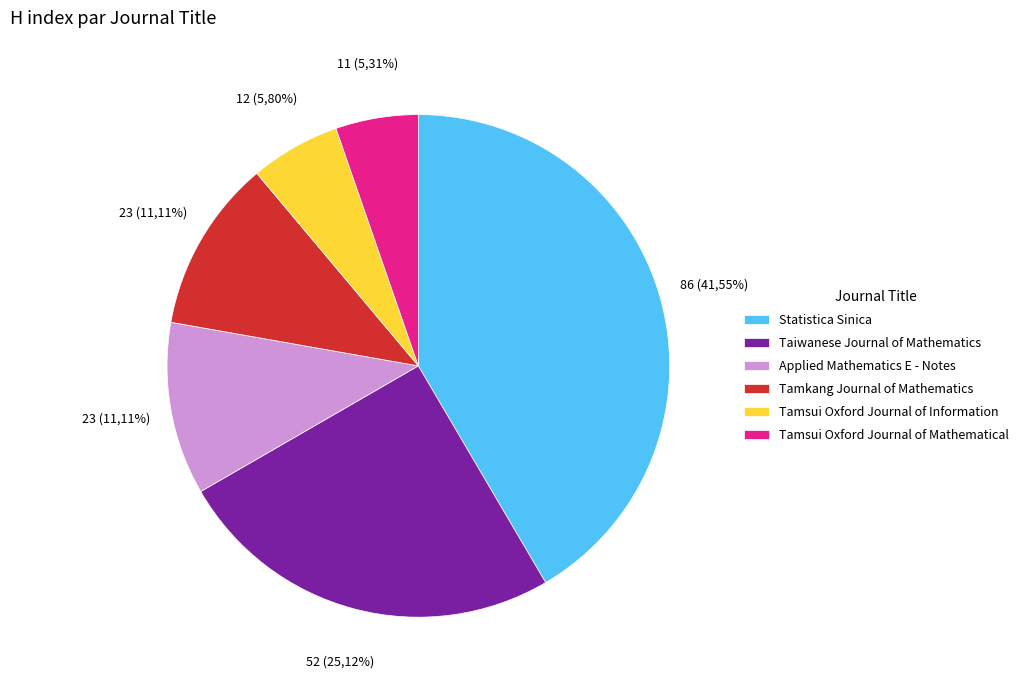

What is the total percentage of Tamkang Journal of Mathematics and Taiwanese Journal of Mathematics?

36.2%